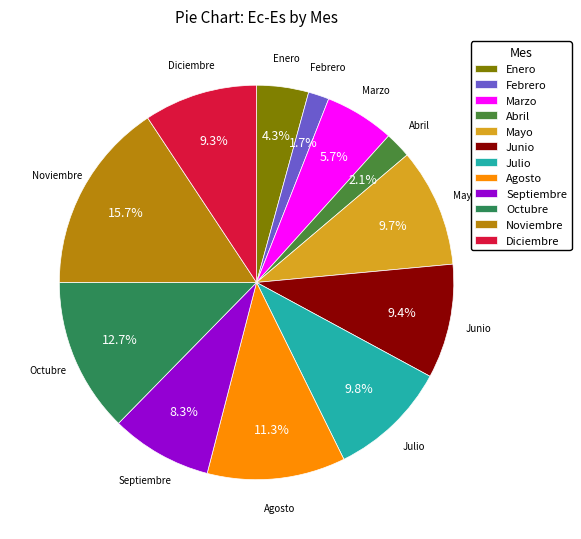

What is the largest slice in the pie chart?

Noviembre